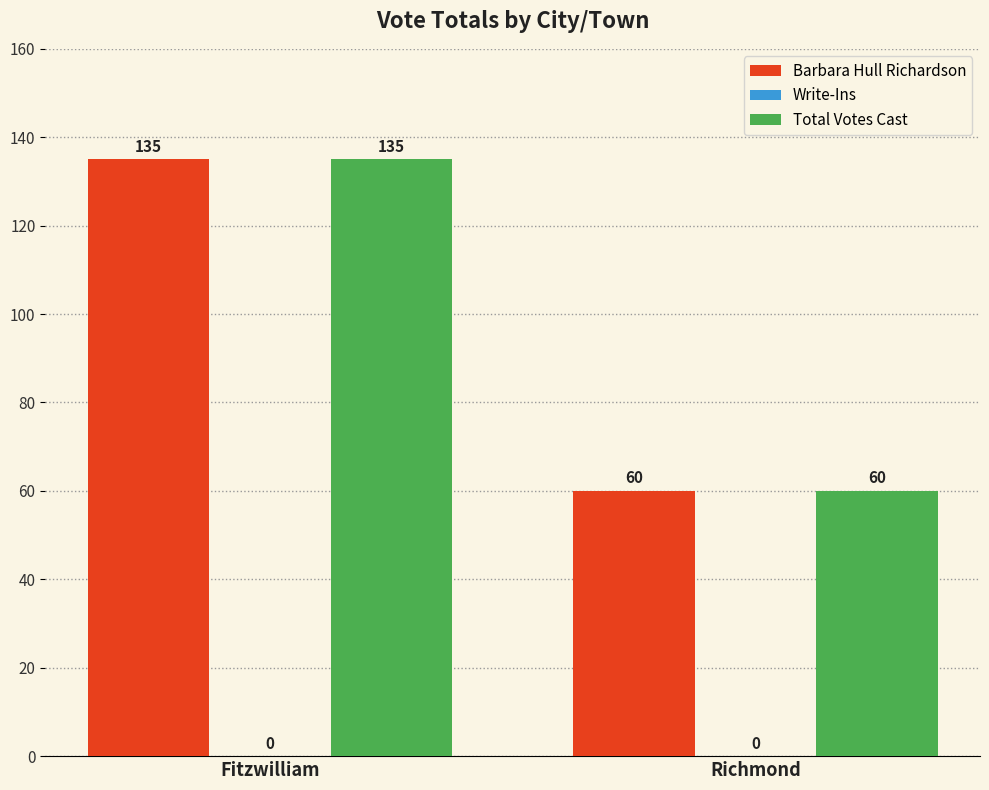

How many bars are there in total?

4